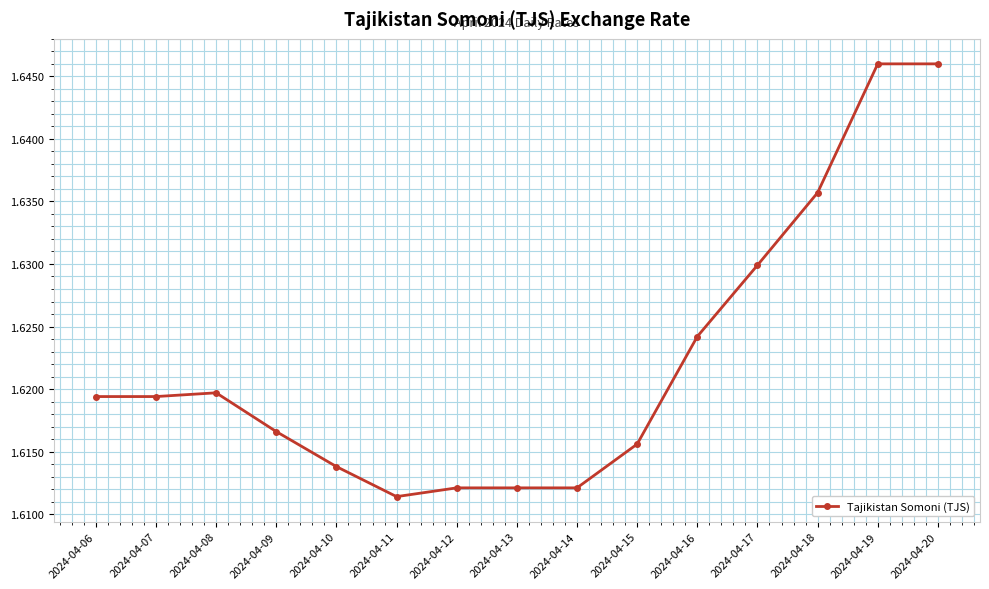

How many values are between 1 and 2?

15